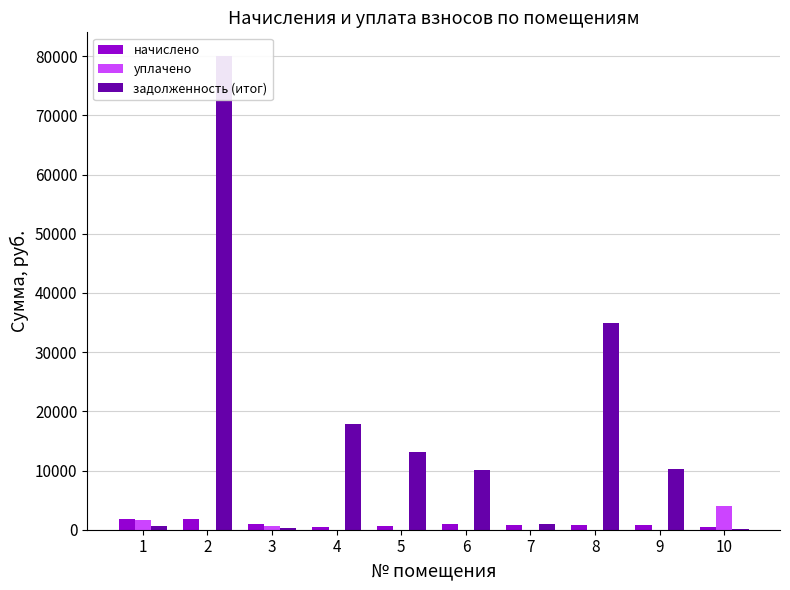

At which label does задолженность (итог) first exceed 10309?

2